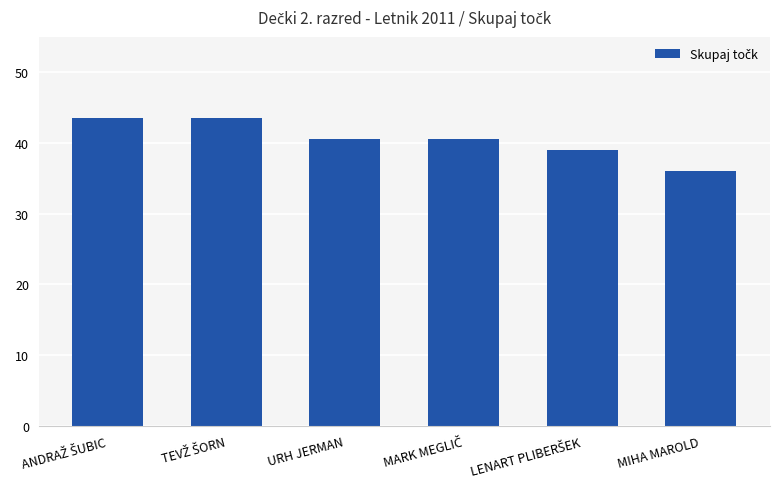

True or false: the data shows 36.0 at MIHA MAROLD.

True